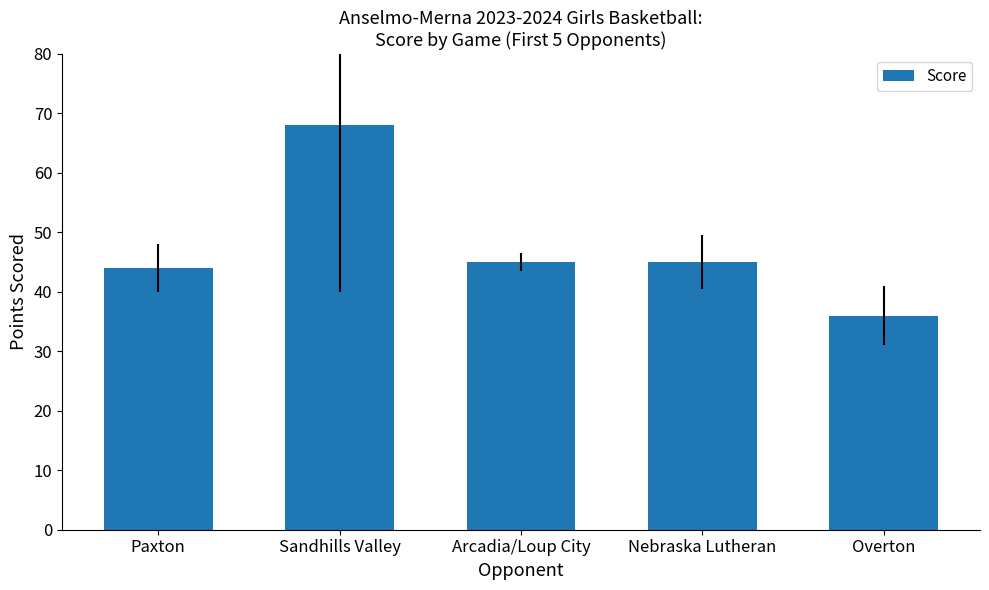

The value at Paxton is 22. True or false?

False